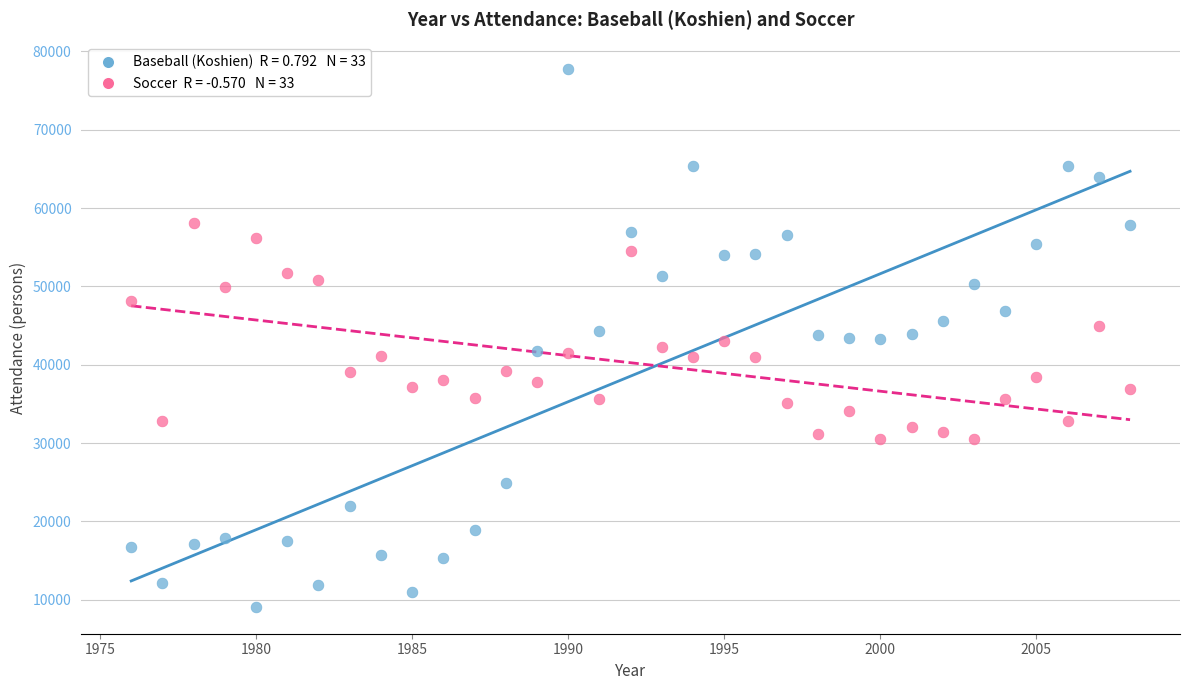

Across all data points, what is the range of Y values (max minus min)?

68622